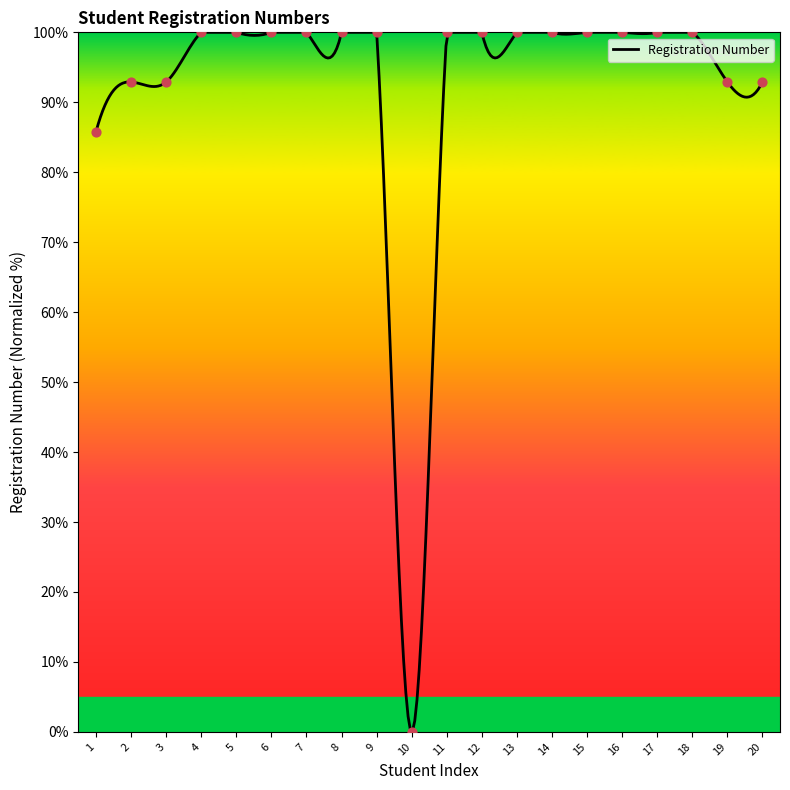

What is the ratio of the value at 9 to the value at 2?

1.1